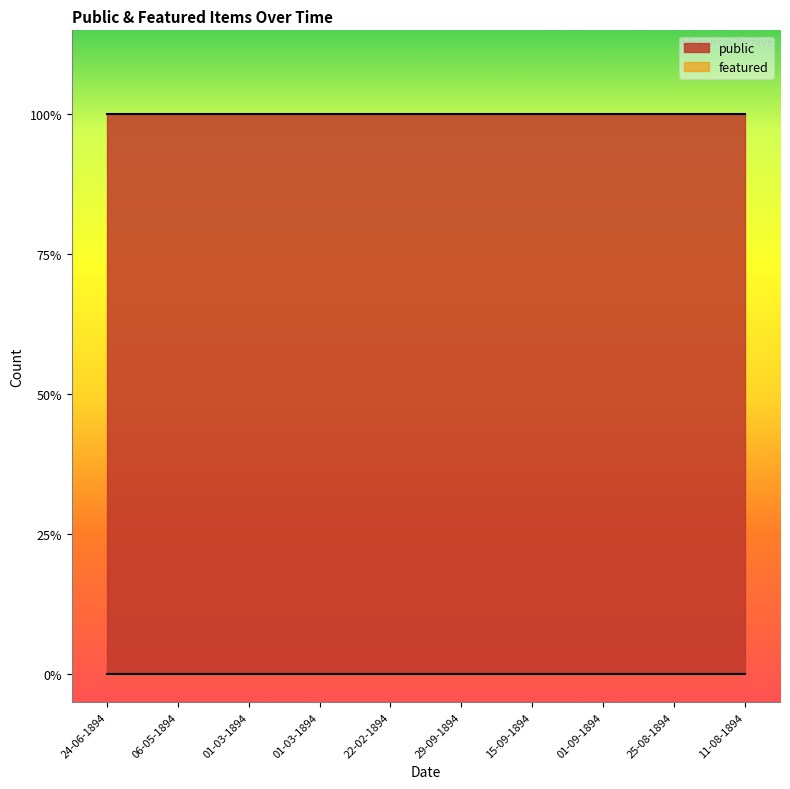

Which has a higher value, 22-02-1894 or 29-09-1894?

22-02-1894